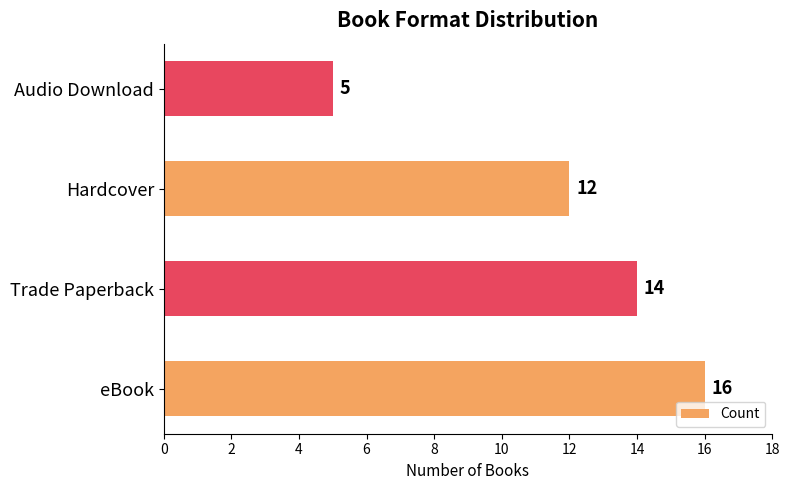

What is the smallest value displayed?

5